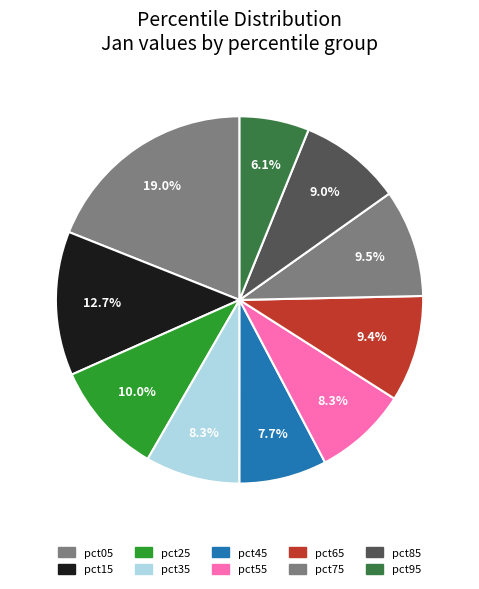

To the nearest percent, what percentage of the pie is pct85?

9%